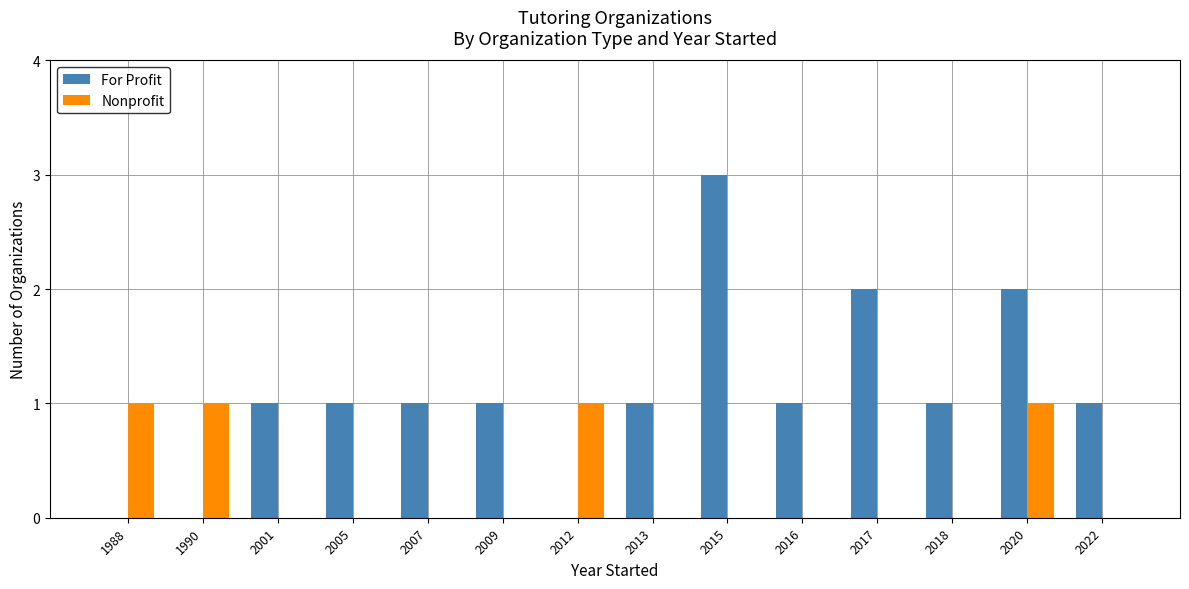

What are all the series names shown in the legend?

For Profit, Nonprofit